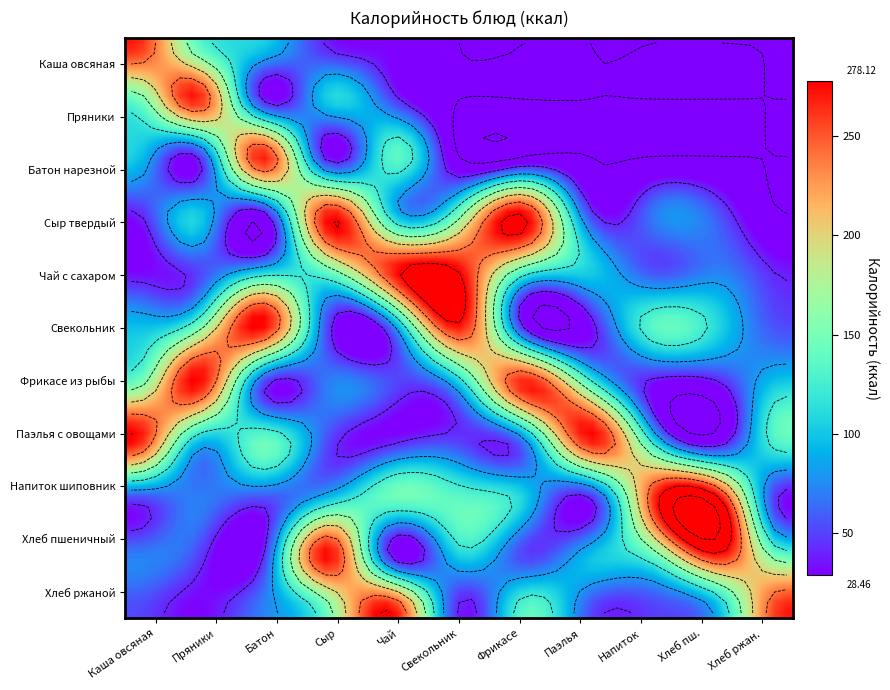

What is the average value of the Хлеб ржаной series?

110.7